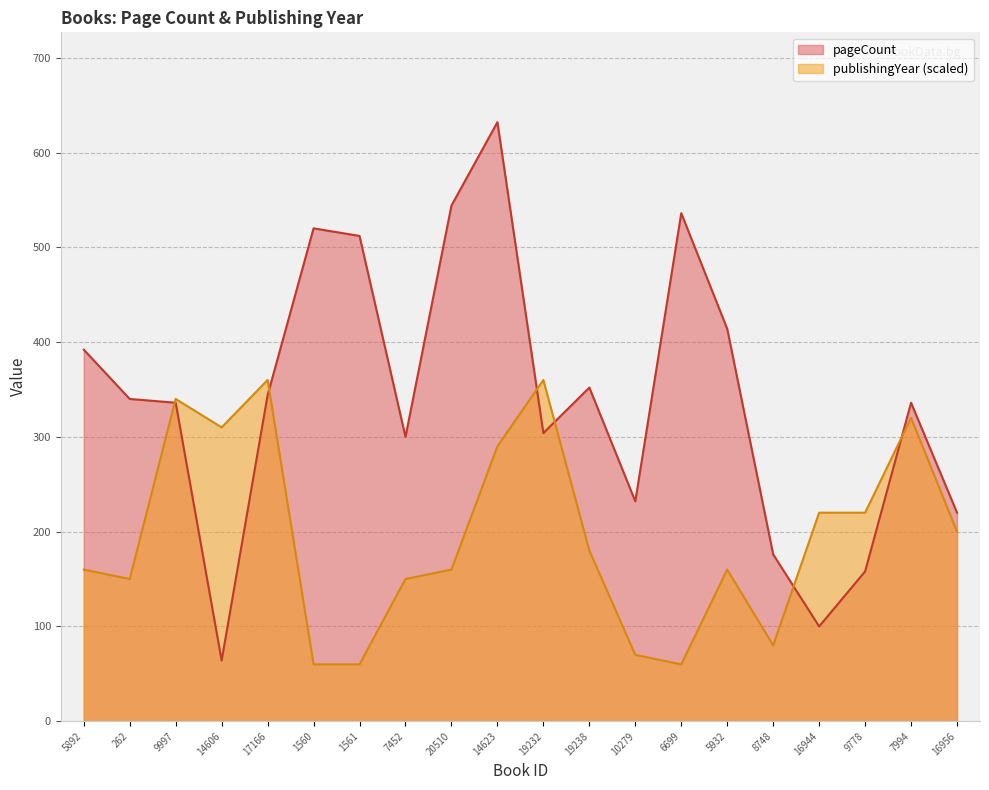

What is the difference between the maximum and minimum values in the publishingYear series?

300